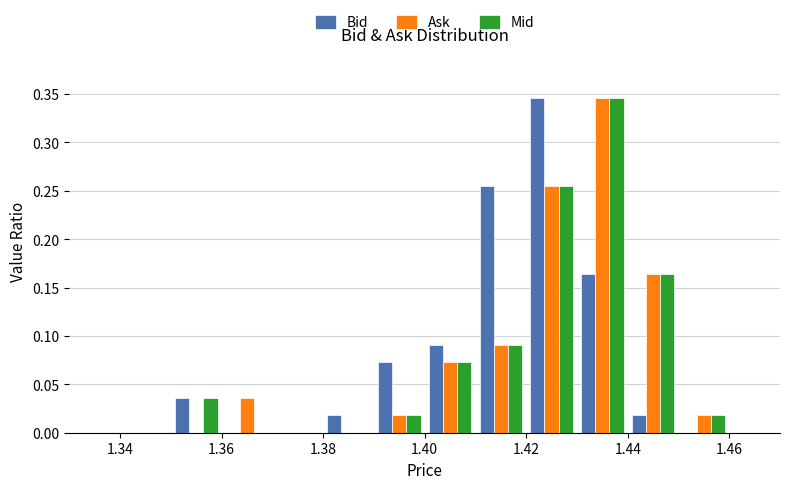

In the Ask series, which range on the x-axis has the tallest bar?

1.43 to 1.44